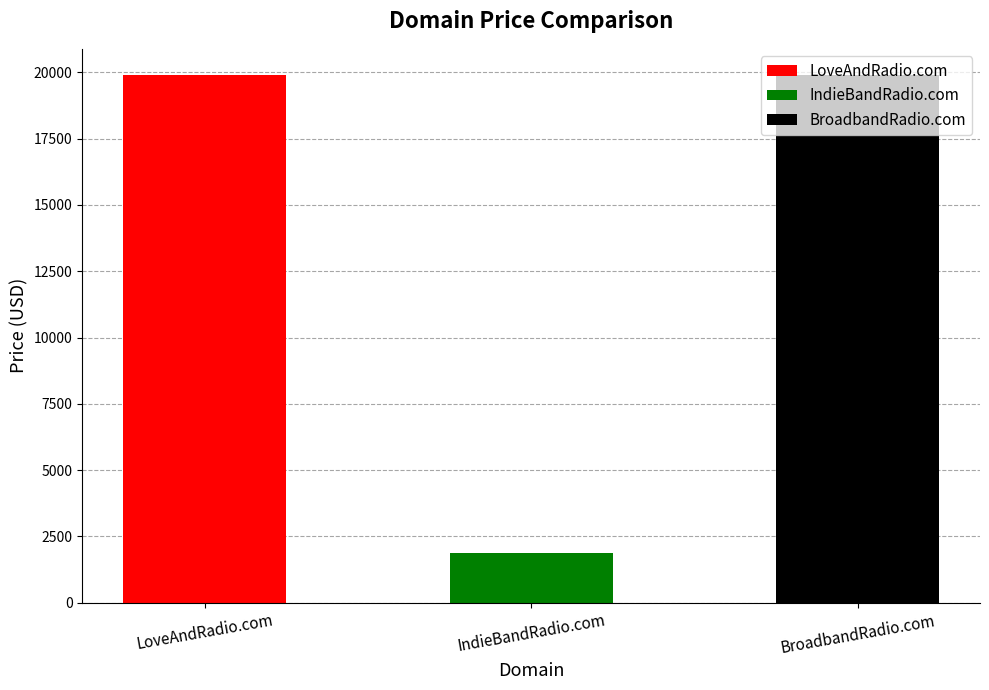

What is the ratio of the value at LoveAndRadio.com to the value at IndieBandRadio.com?

10.5